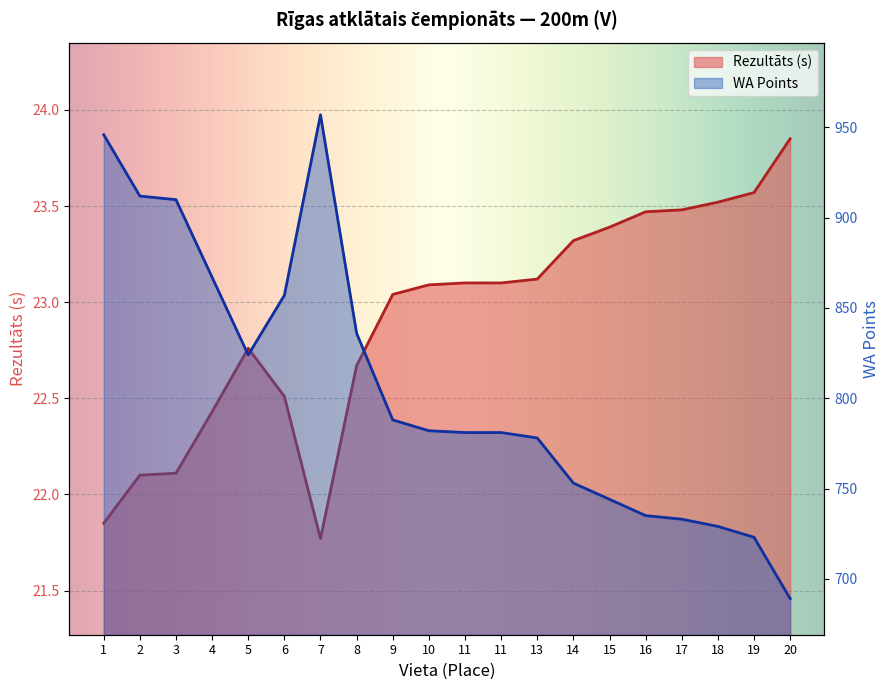

Which category has the lowest value across all series?

7